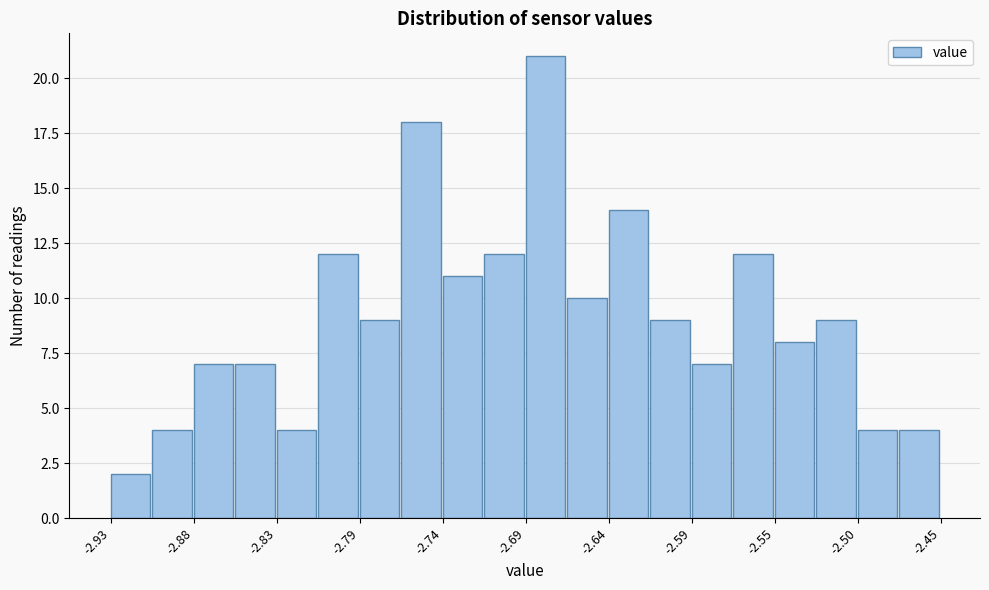

What is the height of the bar covering -2.498 to -2.474 on the x-axis? Neither the bar edges nor the heights are printed on the chart, so give them approximately, as read against the axes.

4